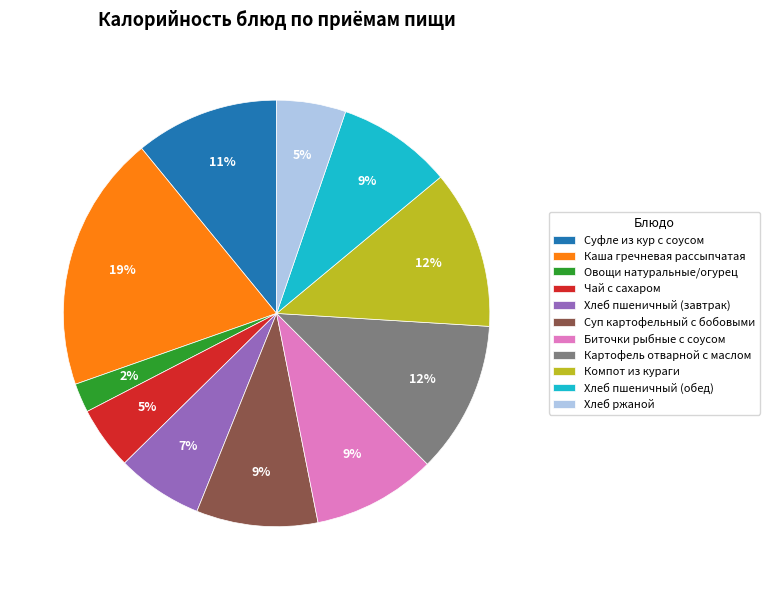

Is it true that Овощи натуральные/огурец is 8% of the pie?

False